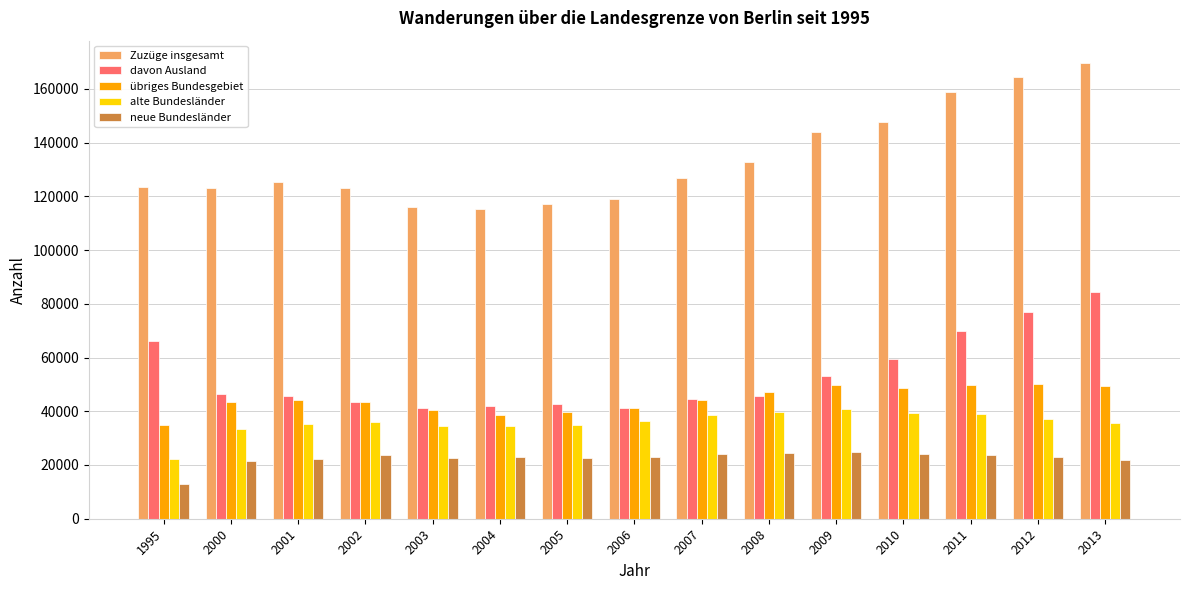

Rank the series at 2011 from highest to lowest value.

Zuzüge insgesamt, davon Ausland, übriges Bundesgebiet, alte Bundesländer, neue Bundesländer